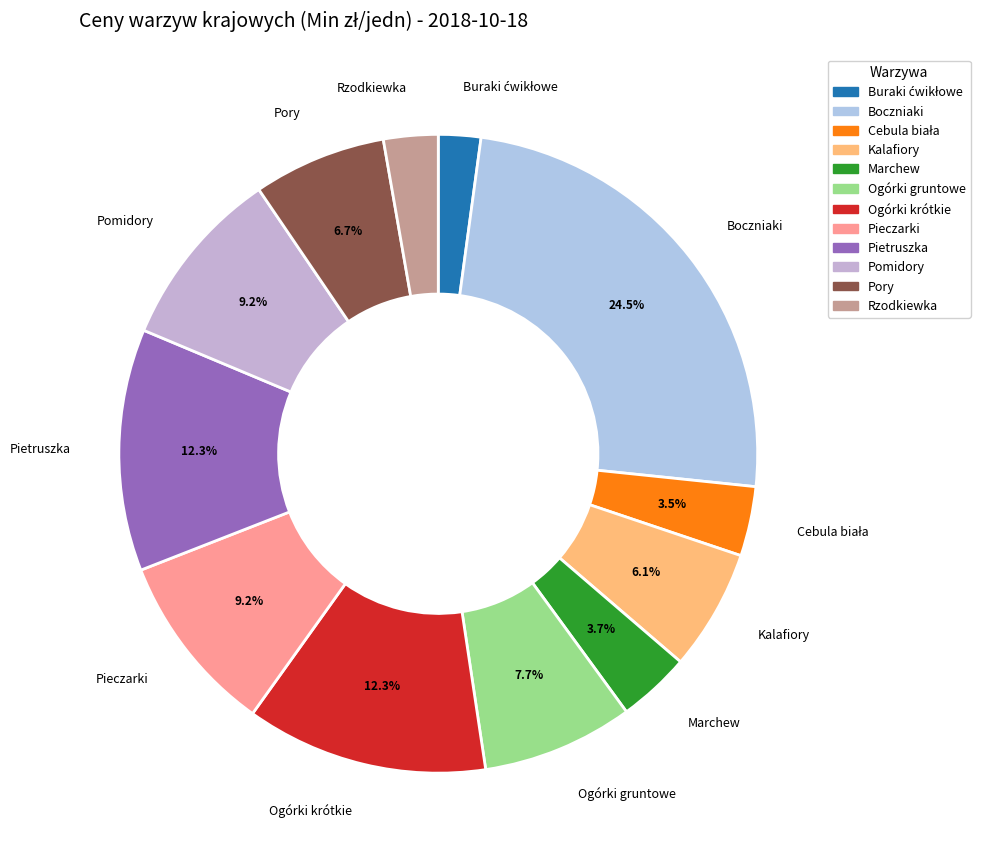

To the nearest percent, what percentage of the pie is Pomidory?

9%